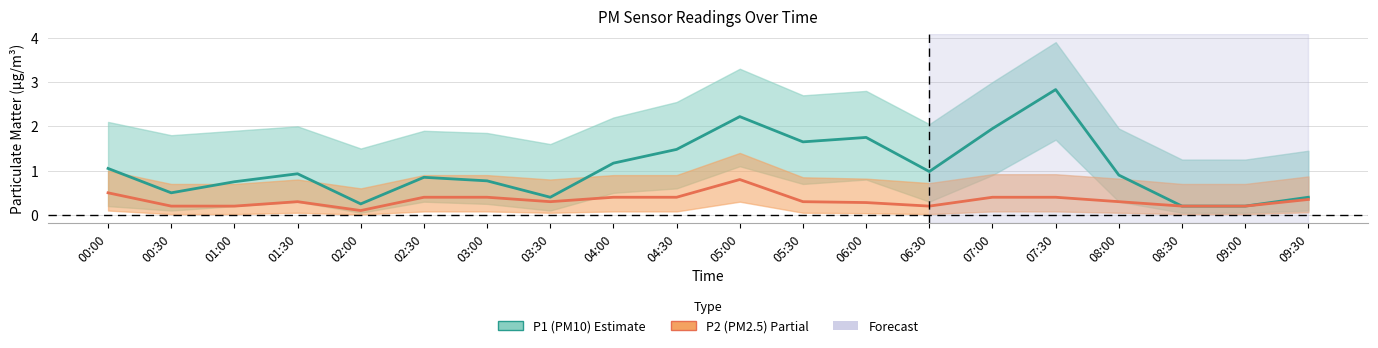

True or false: P2 (PM2.5) and P1 (PM10) cross at least once.

False